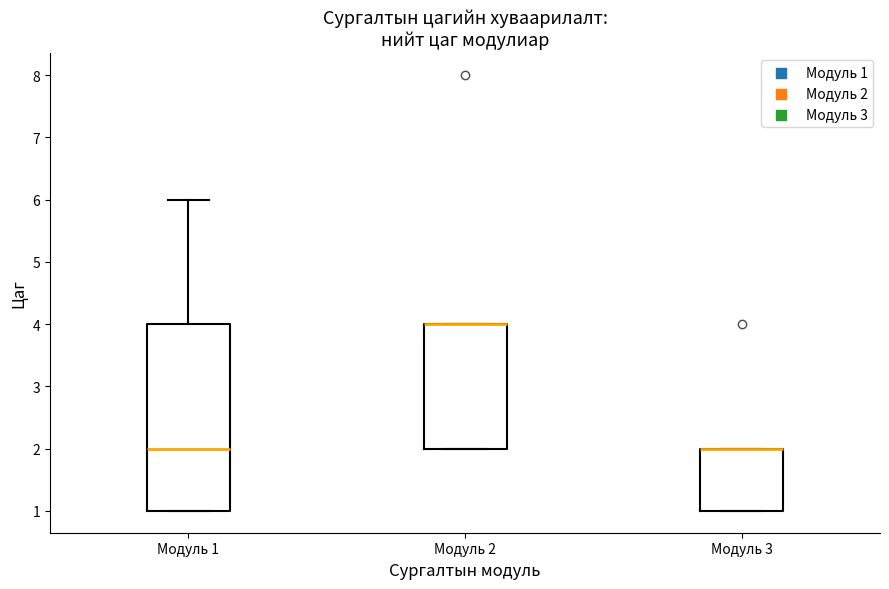

Which box is the tallest, from its lower edge to its upper edge?

Модуль 1